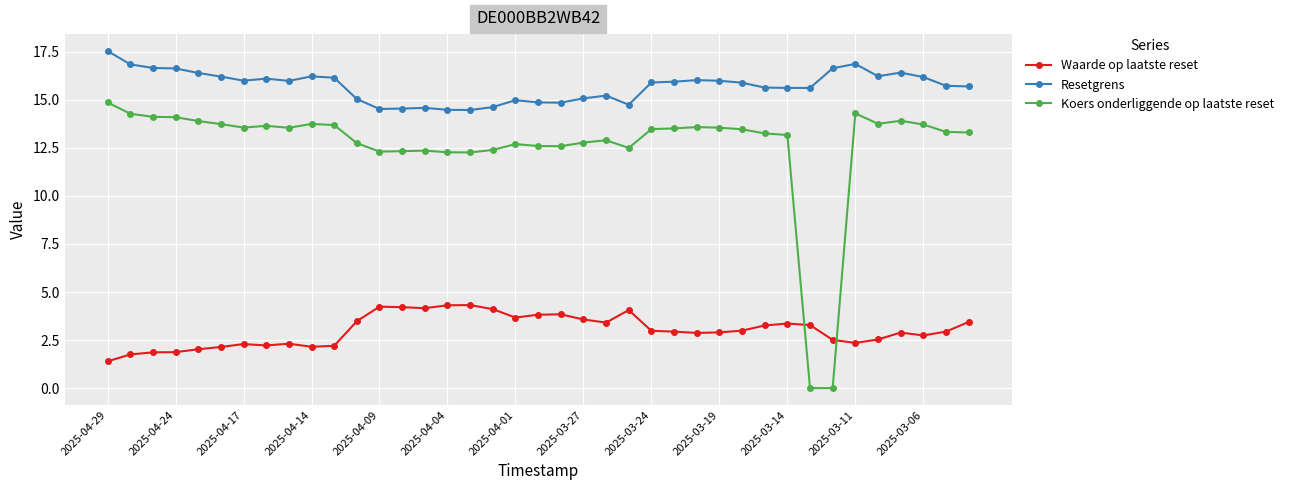

What is the greatest value displayed?

17.5